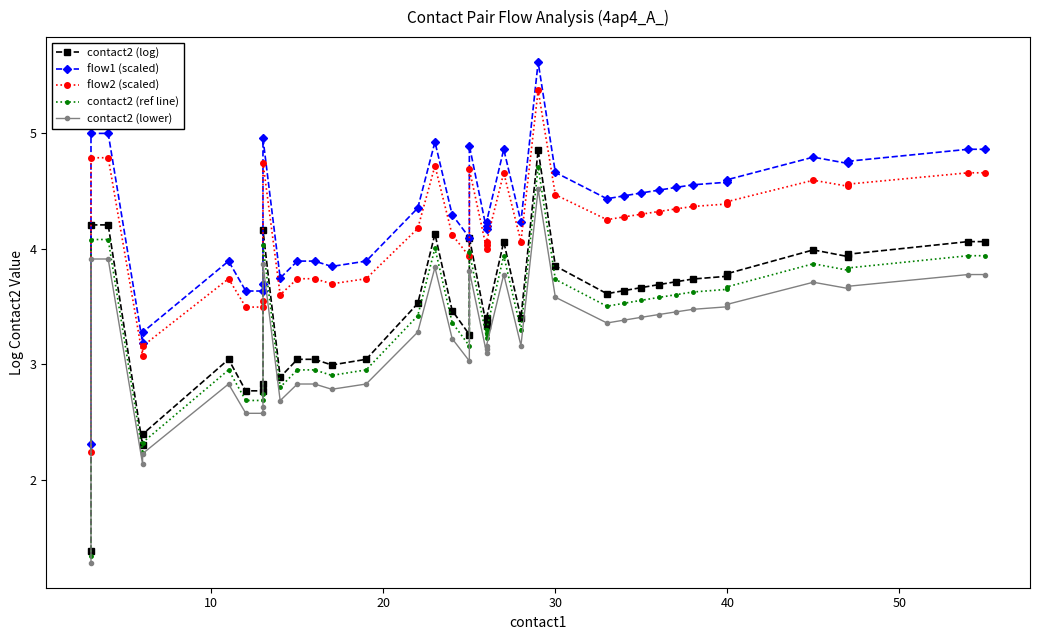

Rank the series by their maximum value, from lowest to highest.

contact2 (lower), contact2 (ref line), contact2 (log), flow2 (scaled), flow1 (scaled)